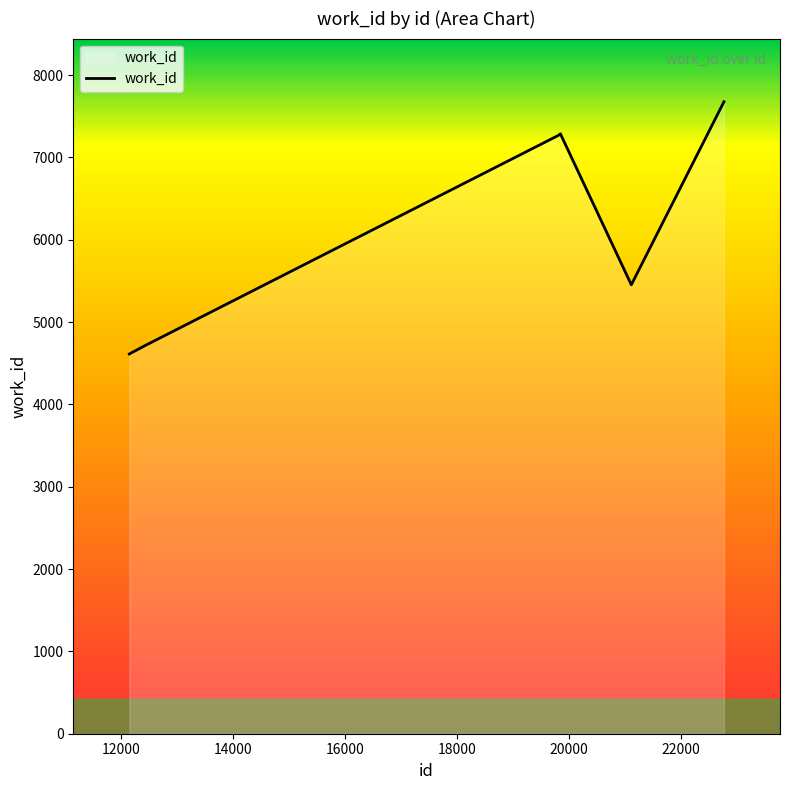

What is the sum of all values?

37005